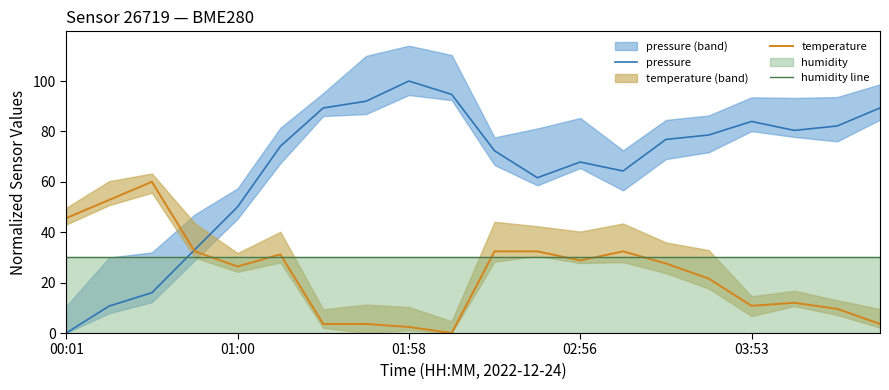

The pressure series shows 74.1 at 5. True or false?

True